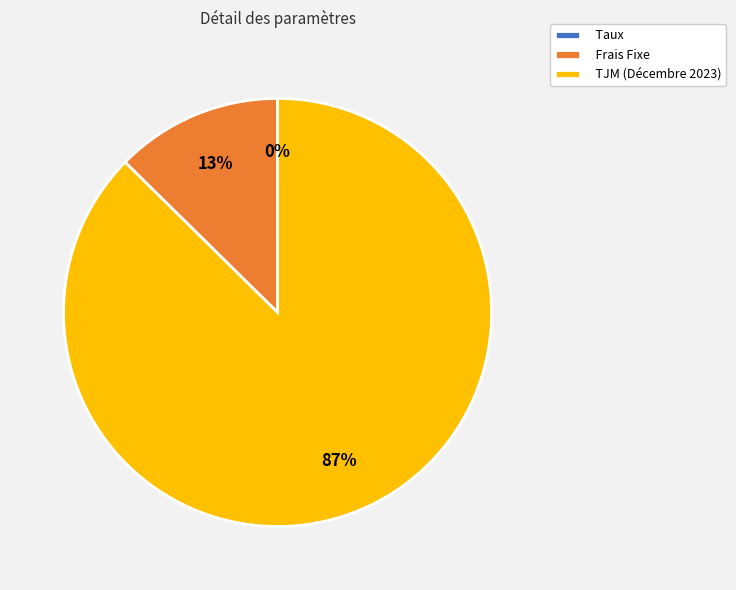

Is there a majority slice in this chart?

Yes